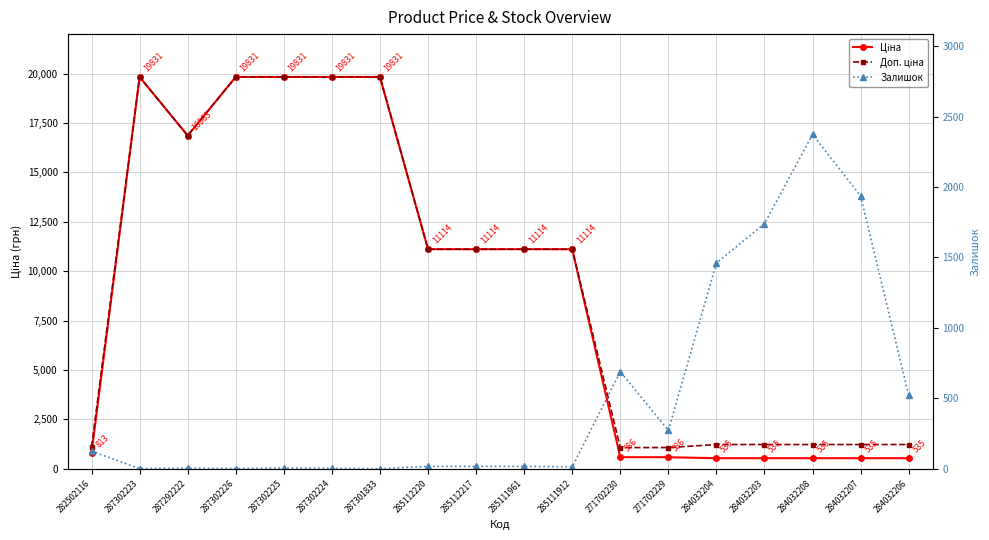

Between 287302226 and 284032206, which is larger?

287302226